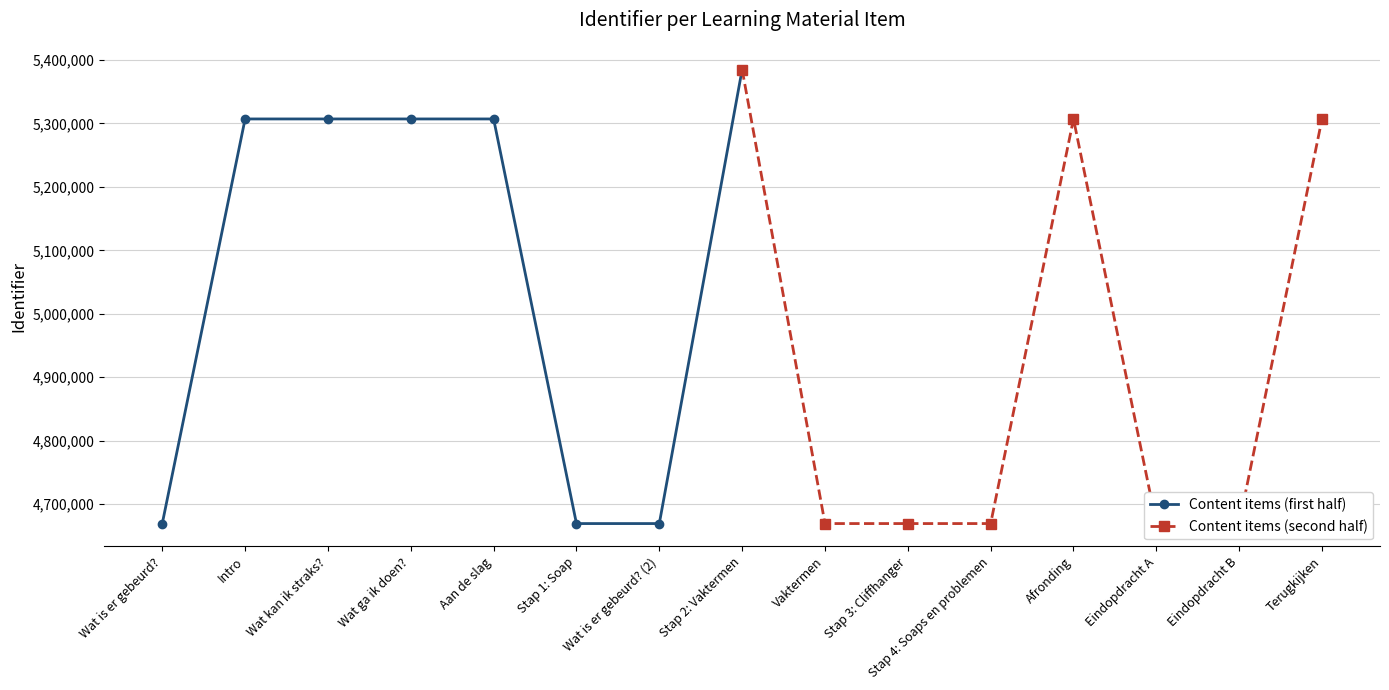

Read the Content items (first half) value at Intro.

5307043